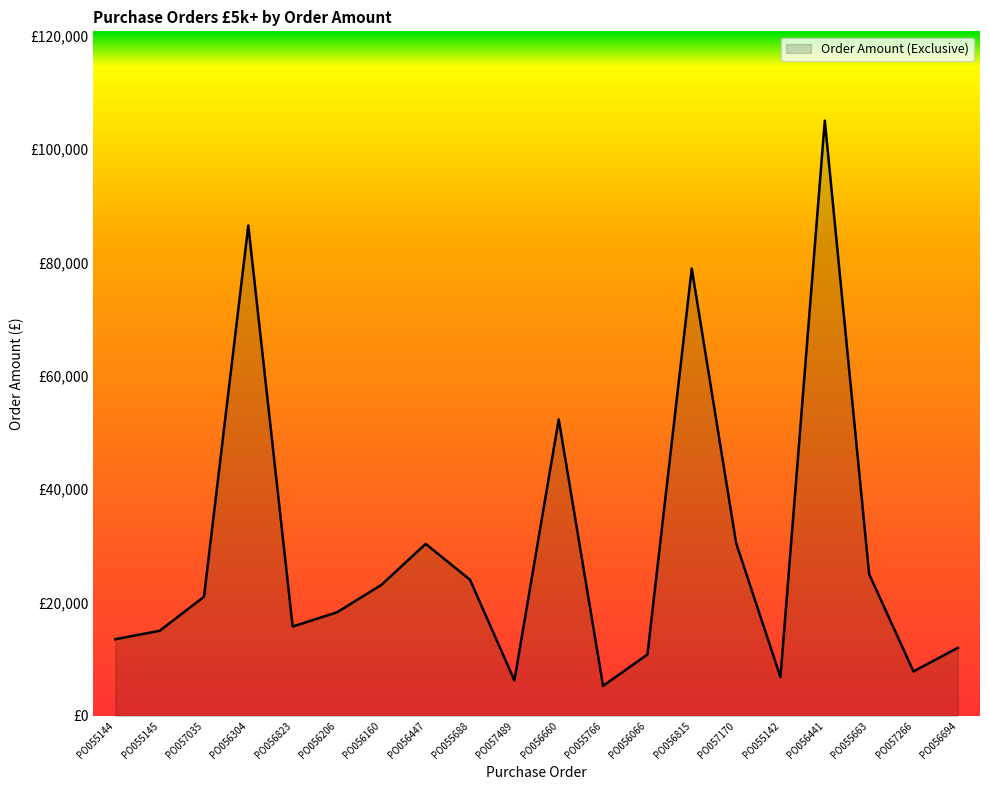

Which category has the lowest value across all series?

PO055766